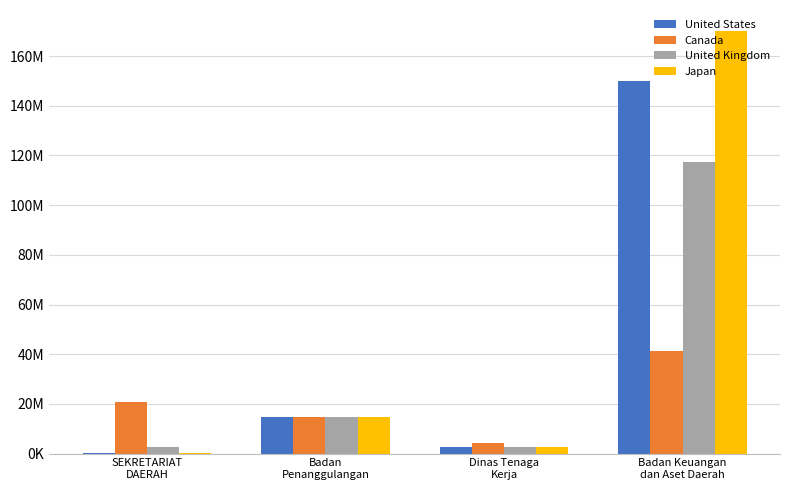

List the series in order of their peak value, highest first.

Japan, United States, United Kingdom, Canada